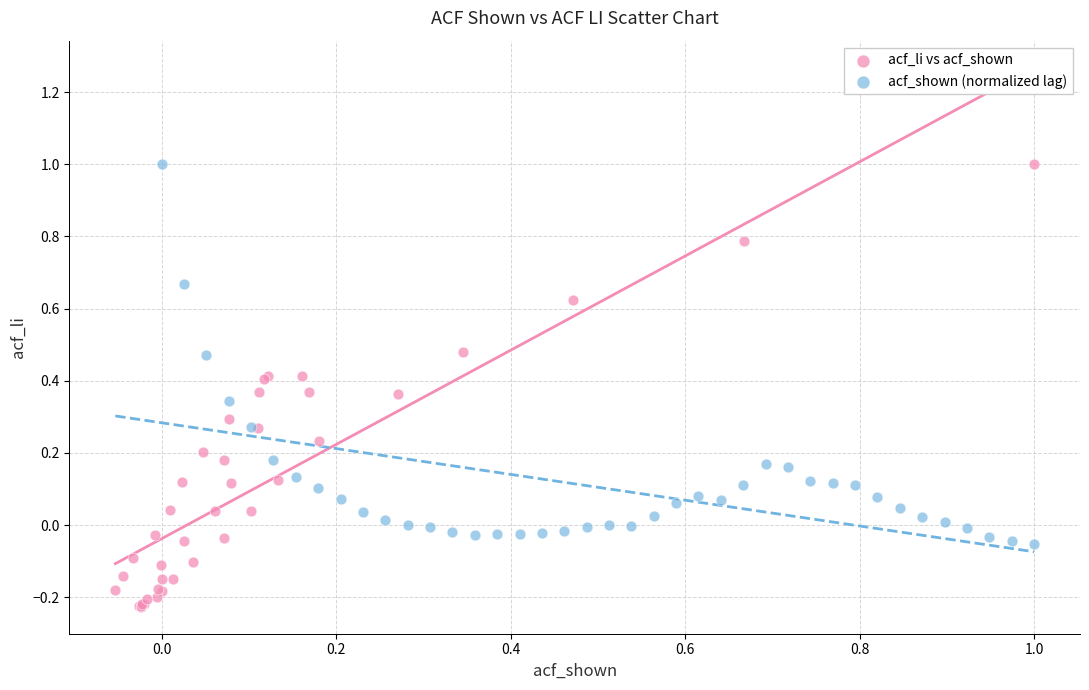

Which series reaches the minimum Y coordinate?

acf_li vs acf_shown